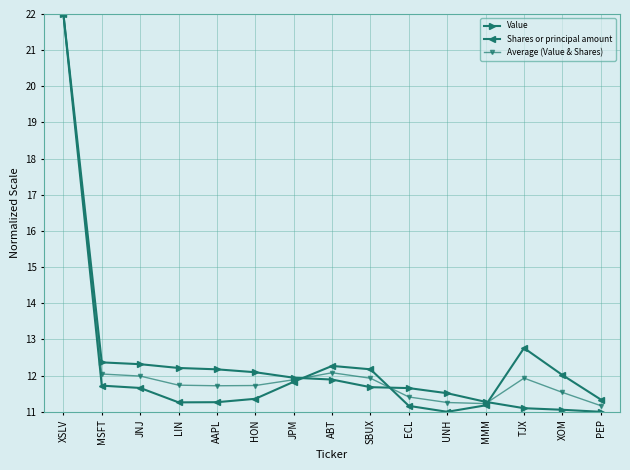

True or false: Average (Value & Shares) has more than 1 interior local peaks.

True